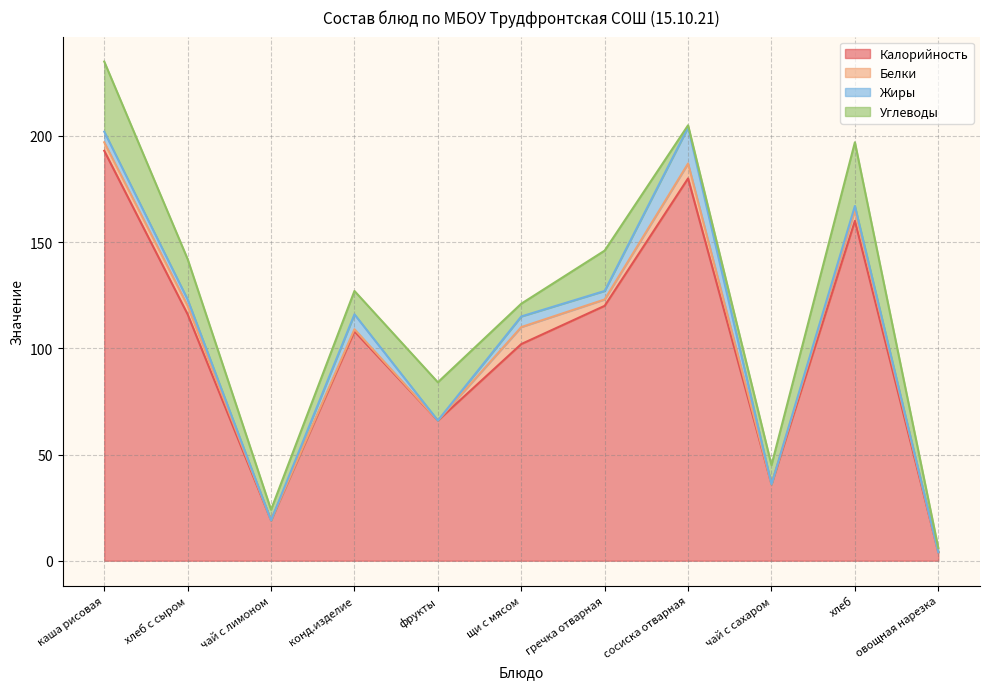

How many values in the Калорийность series exceed 108?

5